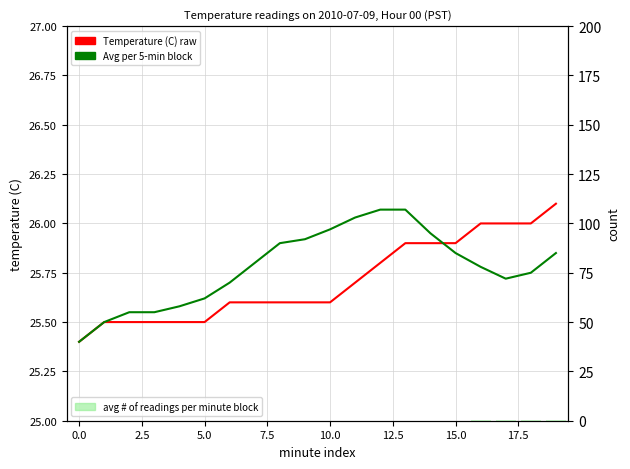

True or false: Avg per 5-min block has a value of 13.0 at 18.

False